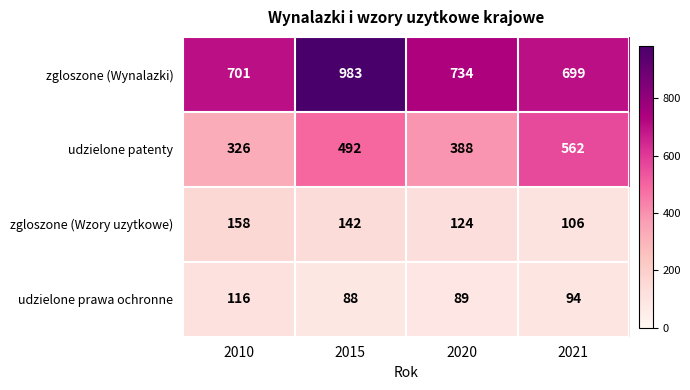

What is the sum of all udzielone prawa ochronne values?

387